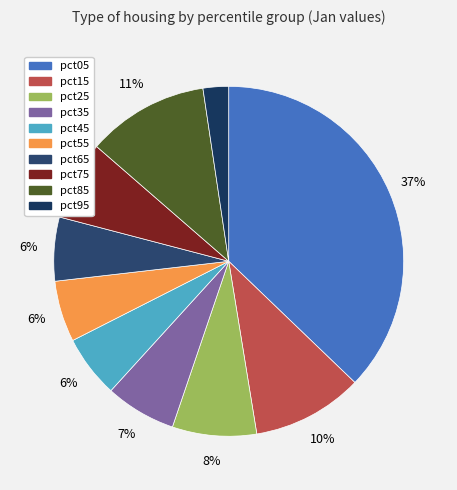

Between pct55 and pct25, which is larger?

pct25